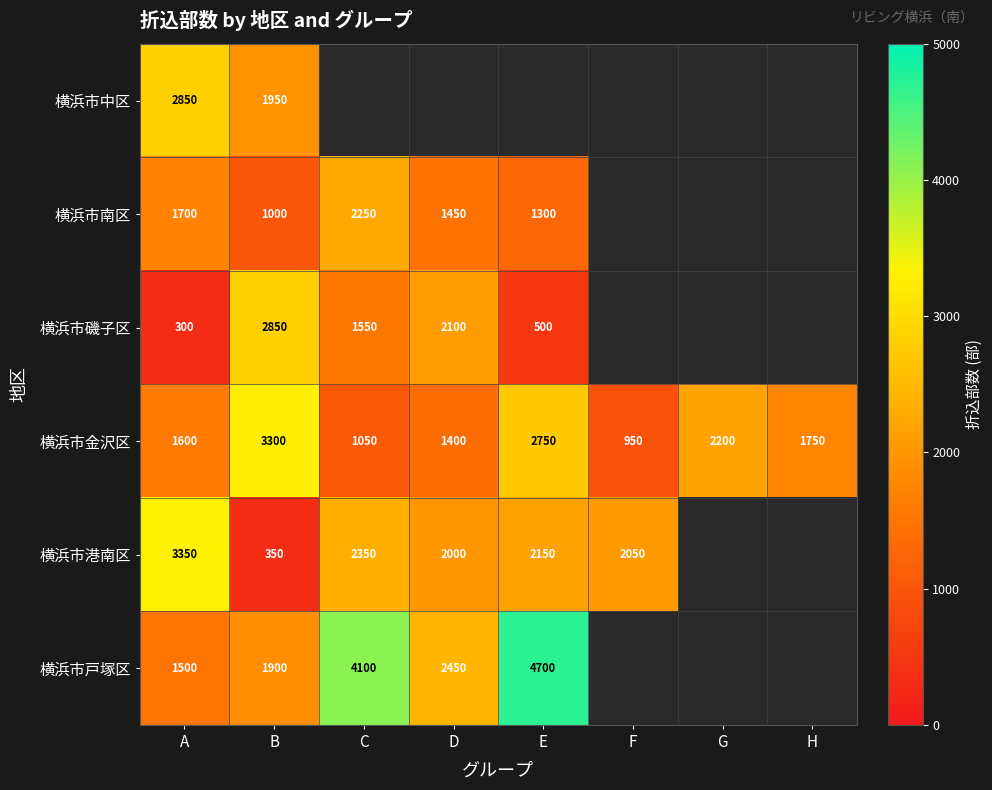

What is the difference between the 横浜市戸塚区 values at A and E?

3200